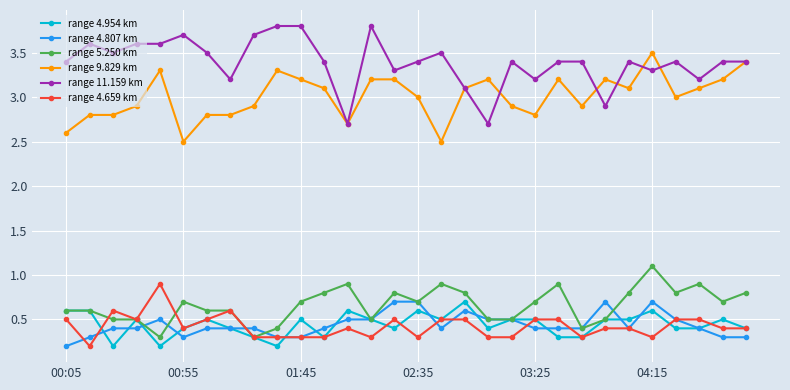

True or false: range 4.954 km has more than 0 points higher than both neighbors.

True